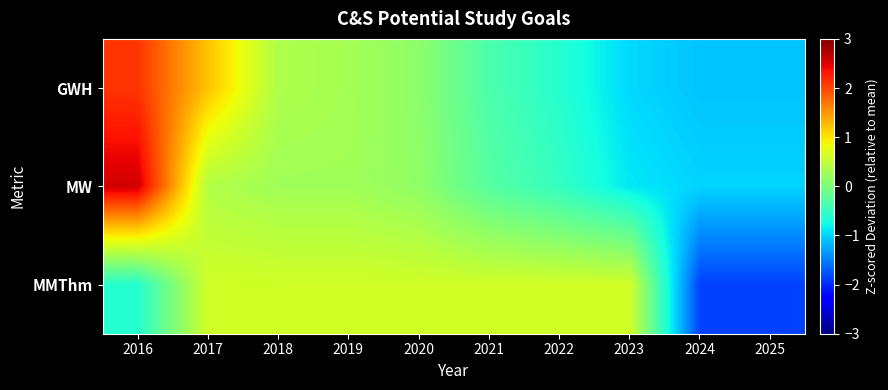

How many categories are shown in the chart?

10